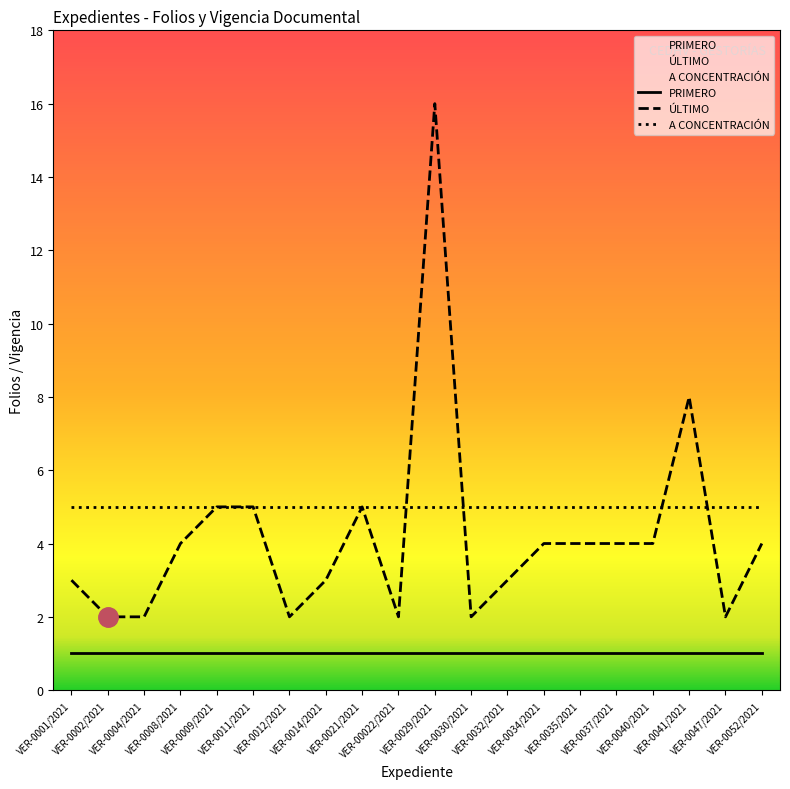

What are all the series names shown in the legend?

PRIMERO, ÚLTIMO, A CONCENTRACIÓN